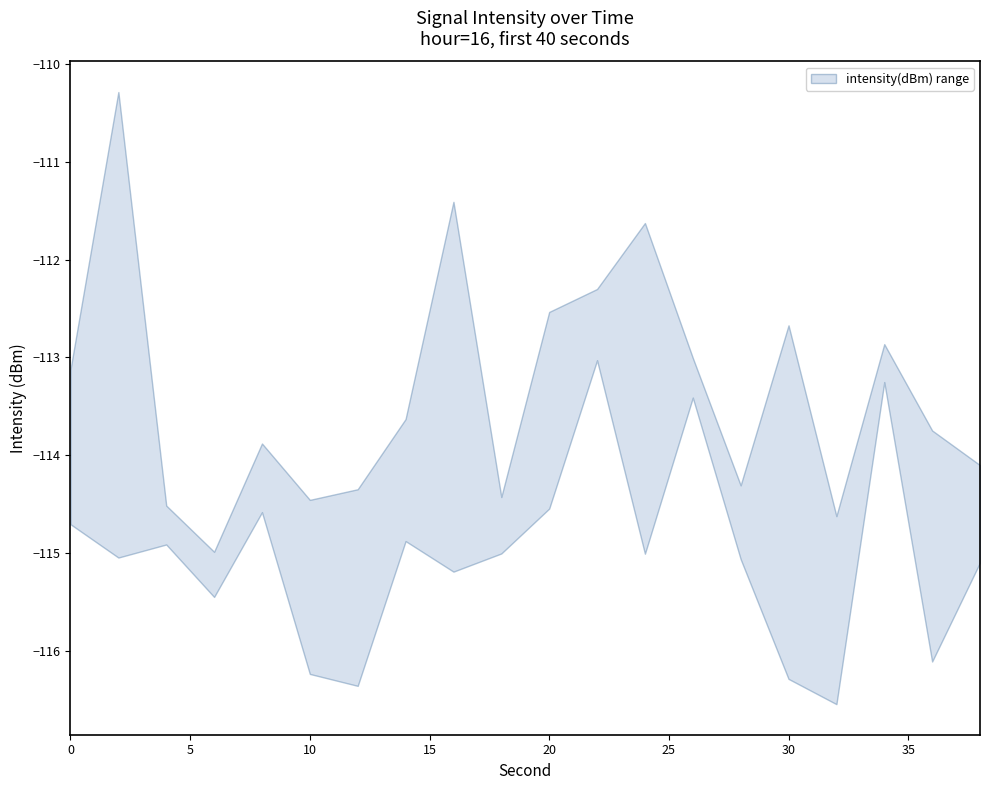

How many lines are shown in the chart?

2